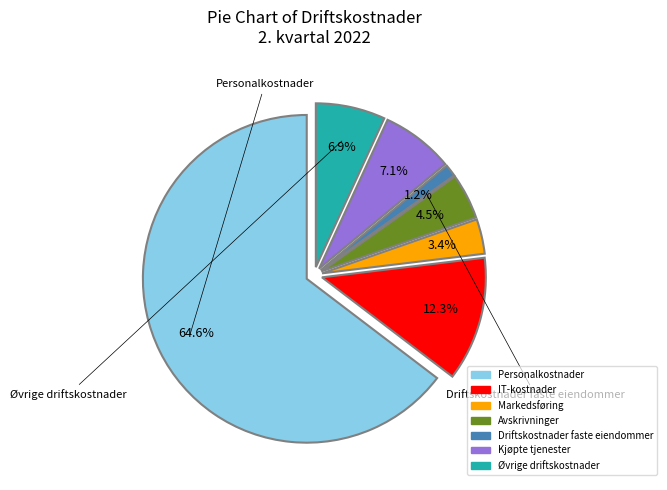

To the nearest percent, what portion does Driftskostnader faste eiendommer represent?

1%